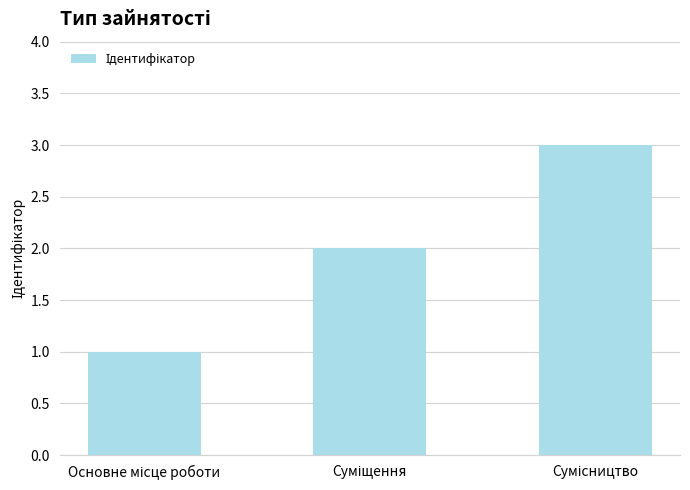

What is the sum of all values?

6